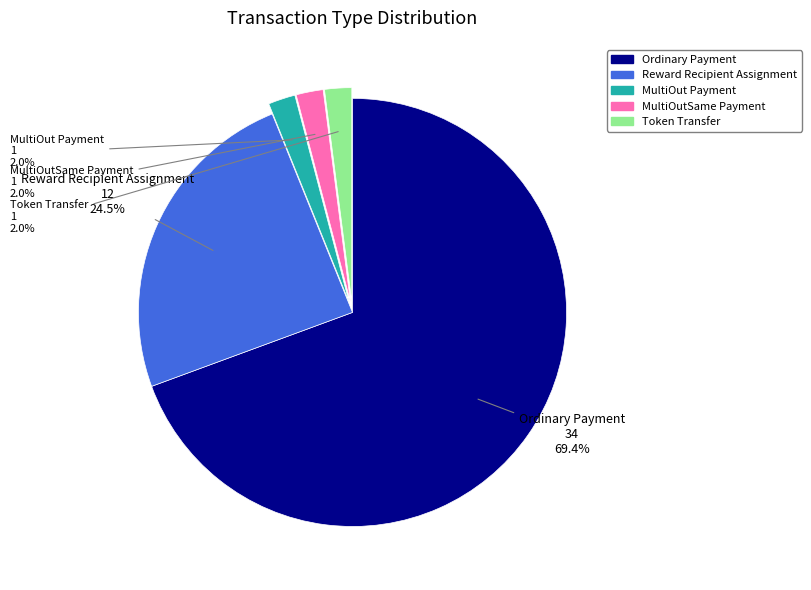

Between Reward Recipient Assignment and MultiOutSame Payment, which is larger?

Reward Recipient Assignment